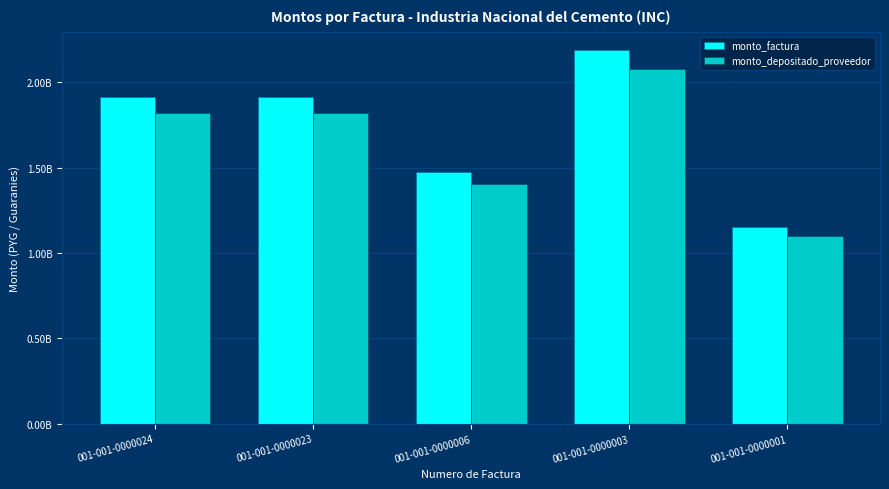

Reading right to left, list all the values displayed in this chart.

monto_factura: 001-001-0000001=1155000000	001-001-0000003=2187900000	001-001-0000006=1474920000	001-001-0000023=1917090000	001-001-0000024=1917090000
monto_depositado_proveedor: 001-001-0000001=1098384000	001-001-0000003=2080653120	001-001-0000006=1402622103	001-001-0000023=1823117733	001-001-0000024=1823117733